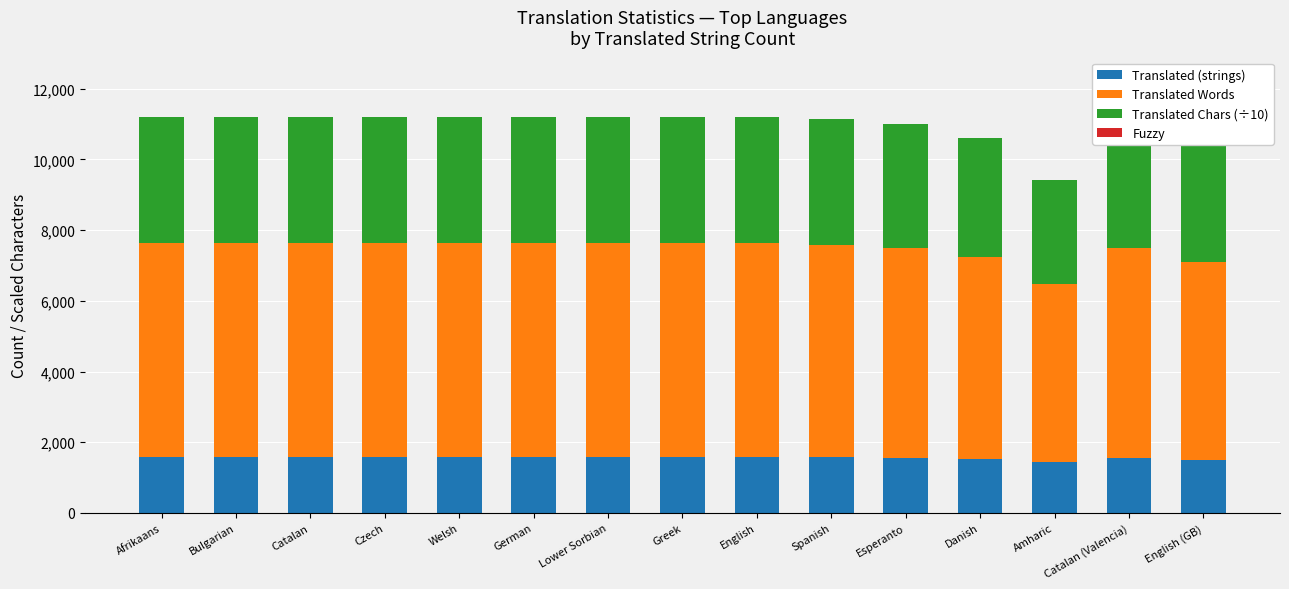

What is the lowest value of the Translated (strings) series?

1433